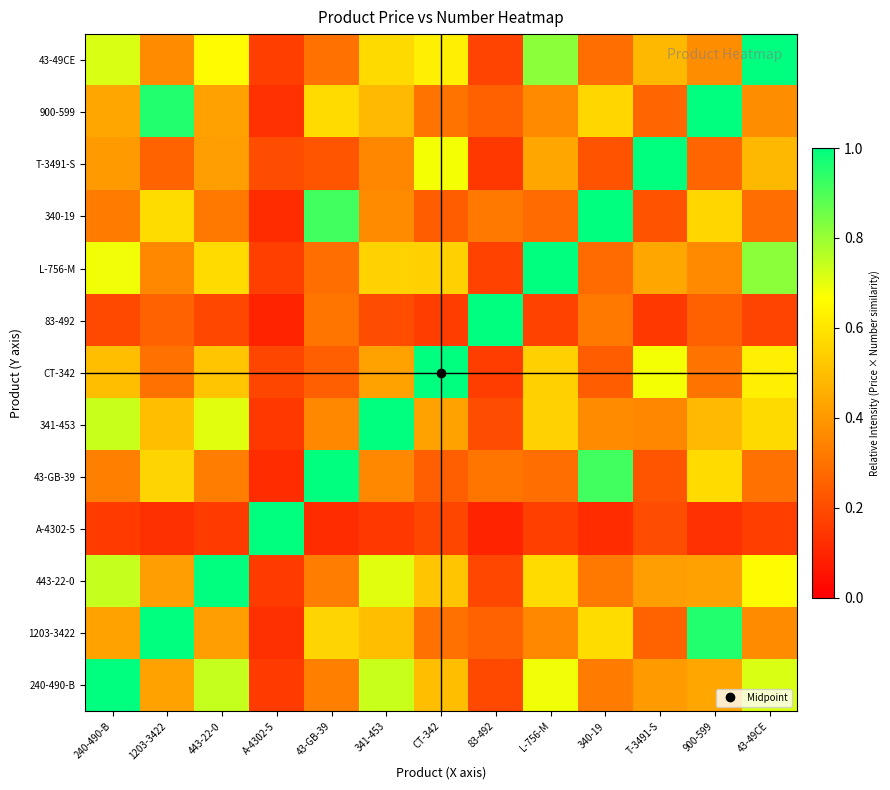

How many data points does each series have?

13